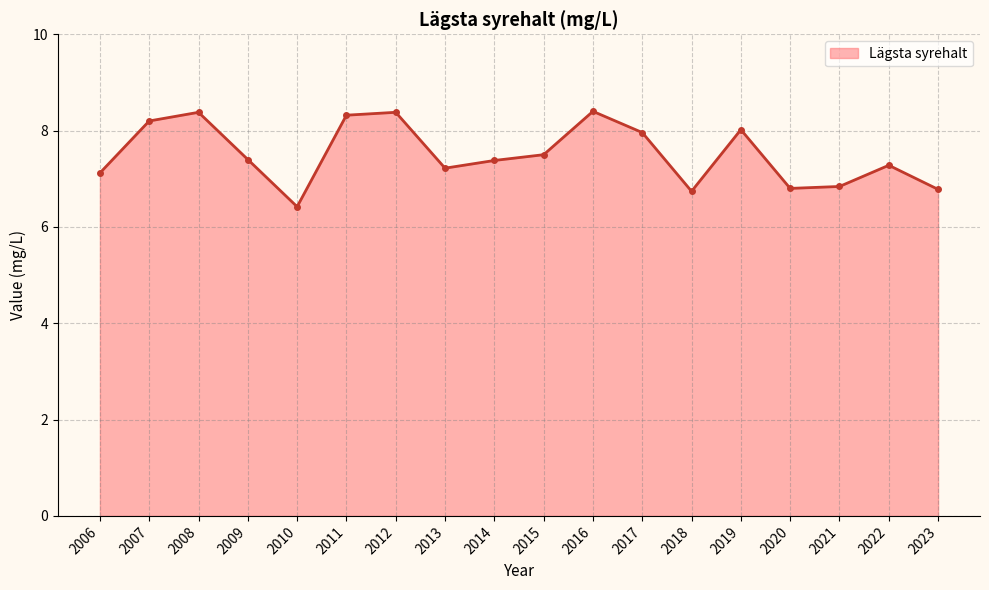

Reading left to right, what are all the values shown in this chart?

7.1	8.2	8.4	7.4	6.4	8.3	8.4	7.2	7.4	7.5	8.4	8.0	6.7	8.0	6.8	6.8	7.3	6.8